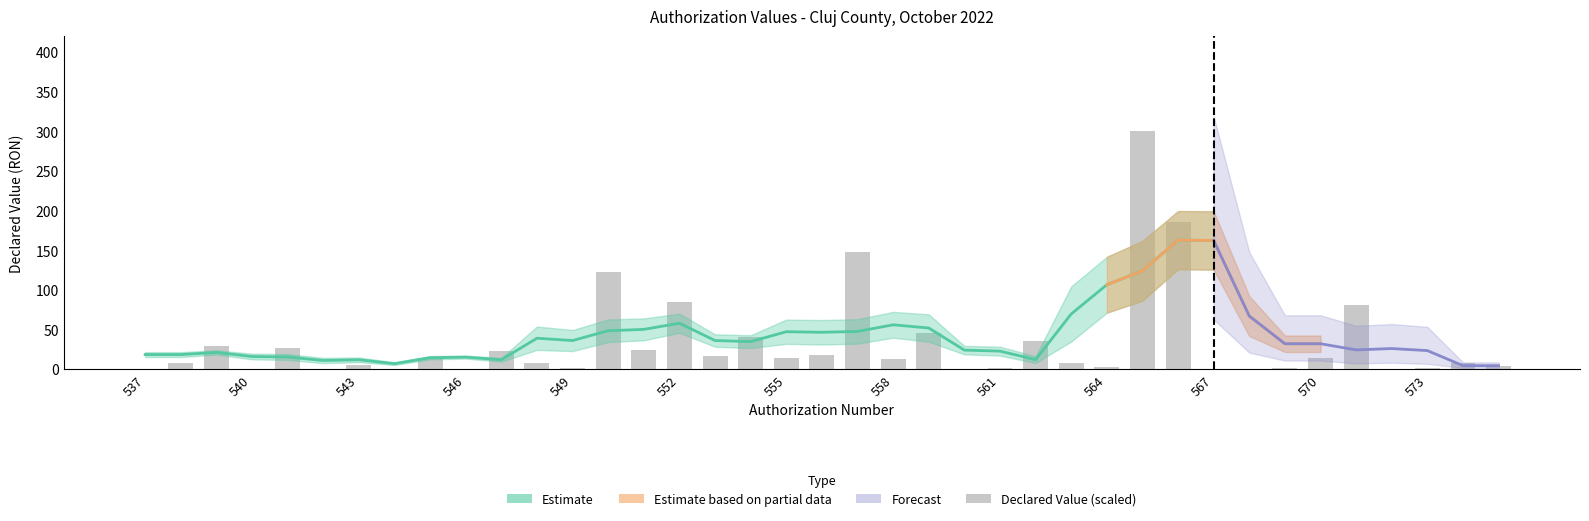

What is the greatest value displayed?

300.0